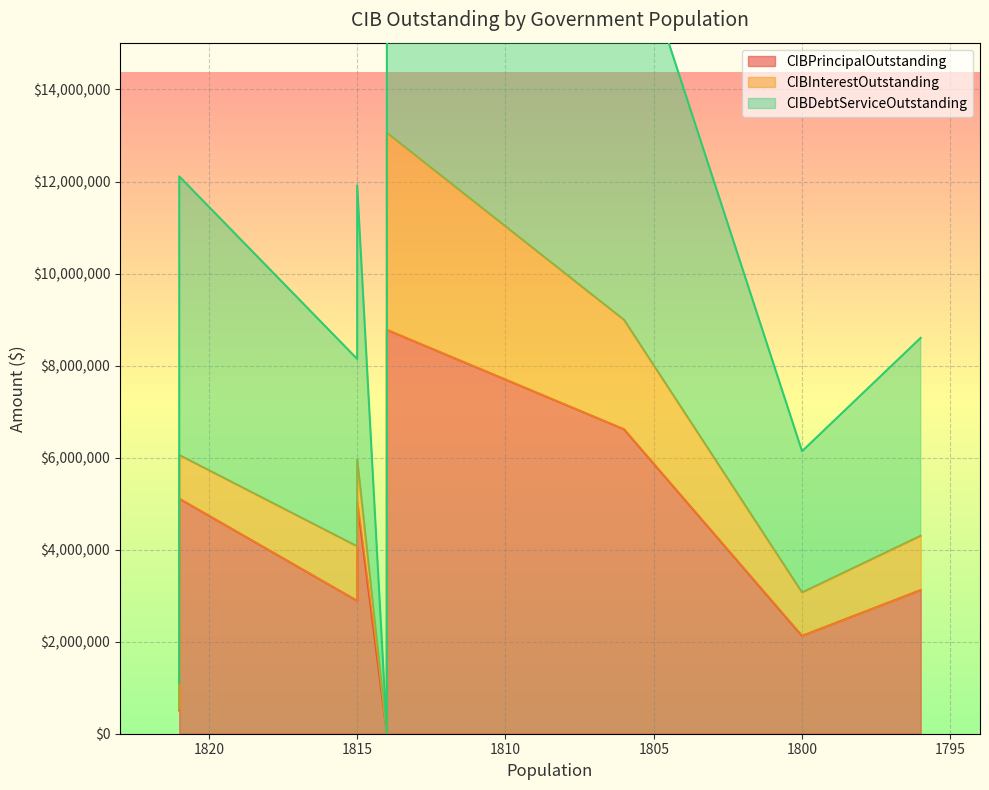

Reading right to left, list all the values displayed in this chart.

CIBPrincipalOutstanding: Rhome=3123000.0	Somerset=2128000.0	Patton Village=6617000.0	Whitewright=0.0	Linden=8779000.0	Runaway Bay=2890000.0	Fritch=5045000.0	Sour Lake=505000.0	Buffalo=5110000.0
CIBInterestOutstanding: Rhome=1178246.9	Somerset=941239.3	Patton Village=2374537.6	Whitewright=0.0	Linden=4279809.0	Runaway Bay=1181890.8	Fritch=912228.9	Sour Lake=44640.0	Buffalo=945745.0
CIBDebtServiceOutstanding: Rhome=4301247.0	Somerset=3069239.3	Patton Village=8991537.6	Whitewright=0.0	Linden=13058808.9	Runaway Bay=4071890.8	Fritch=5957228.9	Sour Lake=549640.0	Buffalo=6055745.0